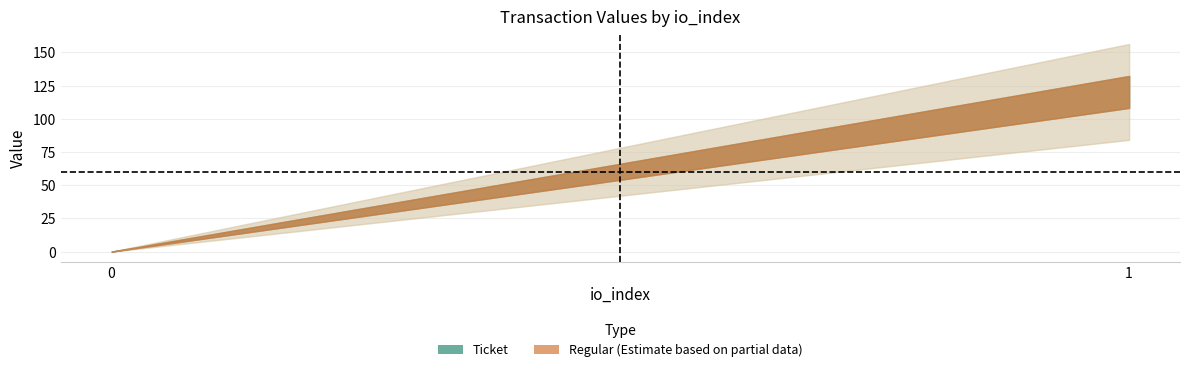

Count the number of data series in this chart.

2